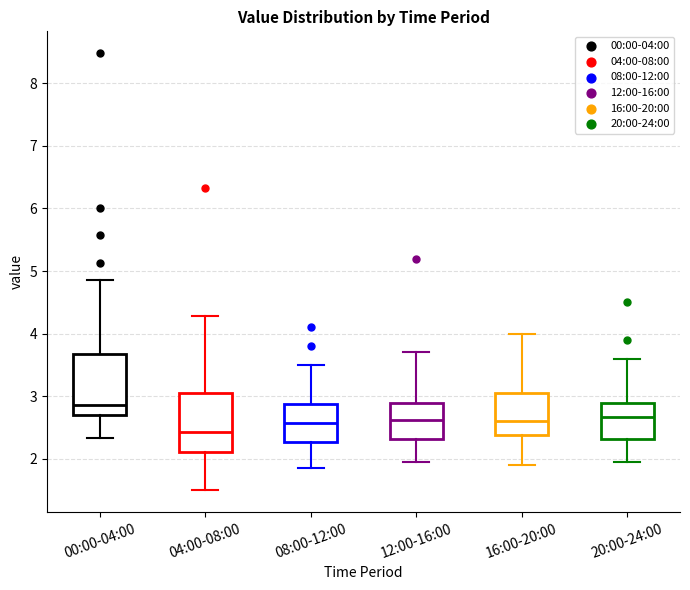

Where is the upper edge of the box for 00:00-04:00 on the y-axis? The values are not printed on the chart, so give them approximately, as read against the axis.

3.7